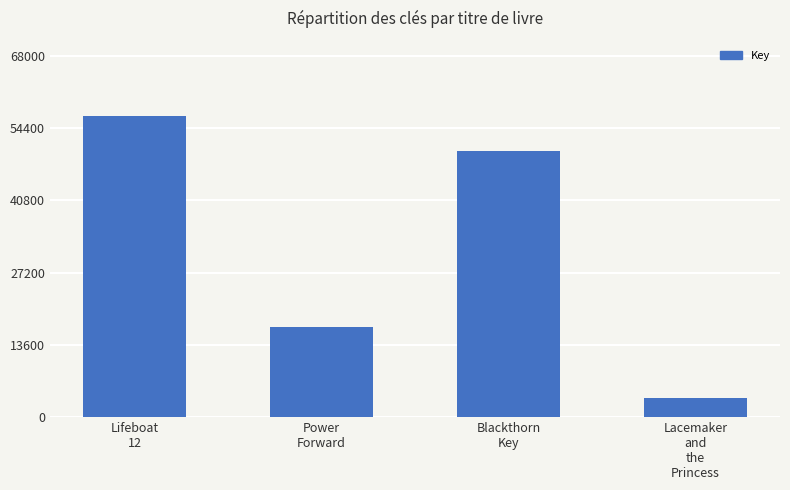

List the labels in order of value, largest first.

Lifeboat
12, Blackthorn
Key, Power
Forward, Lacemaker
and
the
Princess